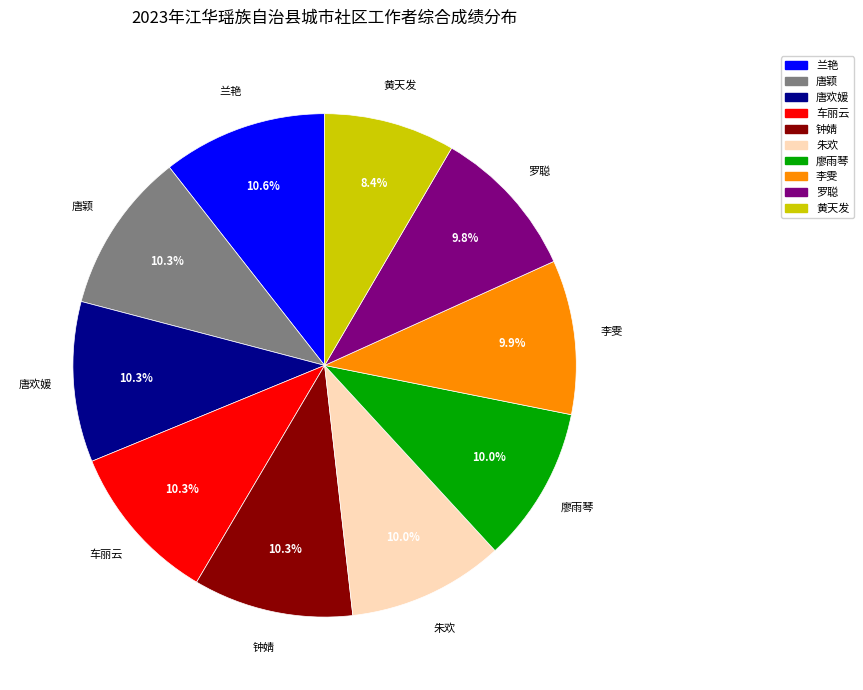

Which slice is the smallest?

黄天发